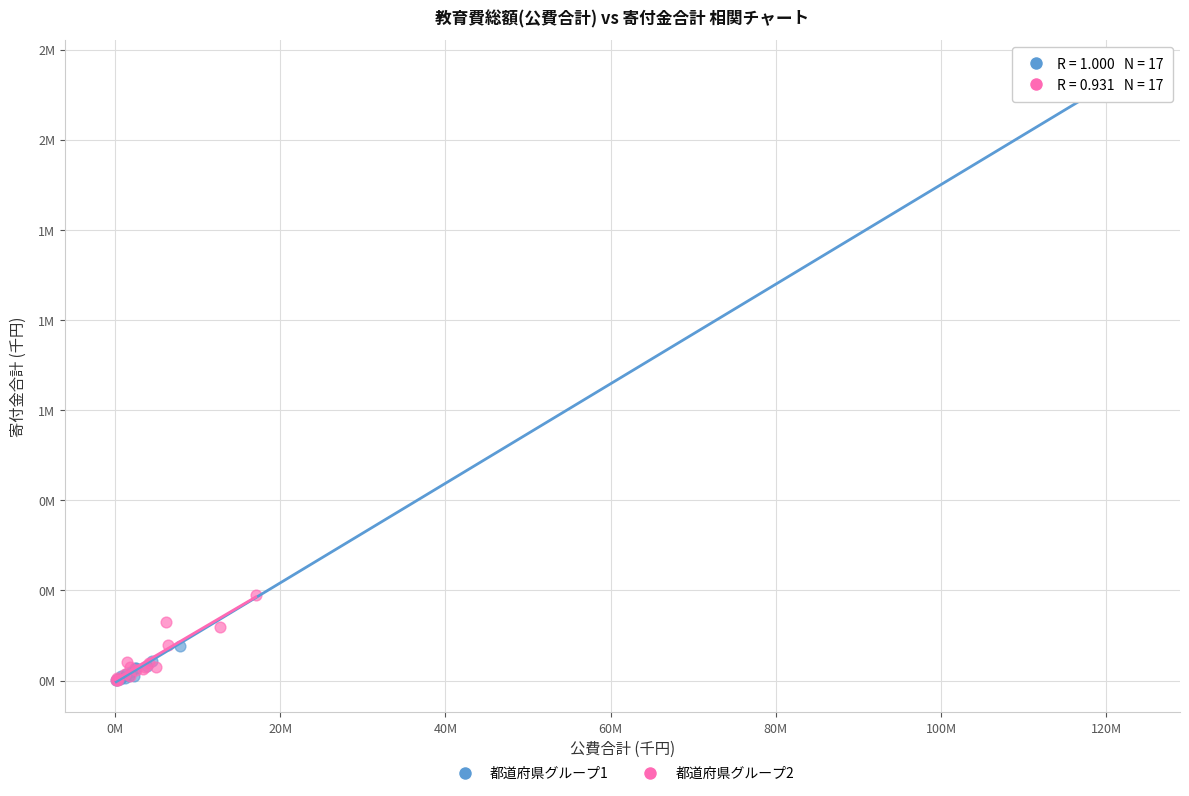

What are all the series names shown in the legend?

都道府県グループ1, 都道府県グループ2